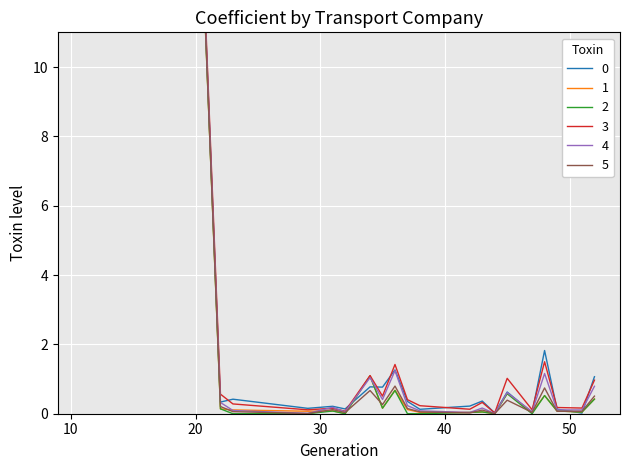

How many lines are shown in the chart?

6